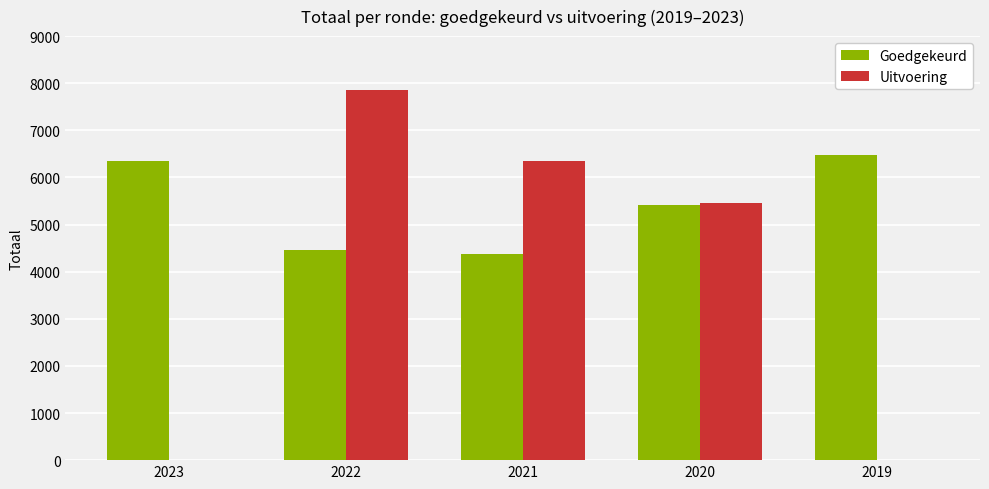

True or false: Goedgekeurd has a value of 6354 at 2023.

True